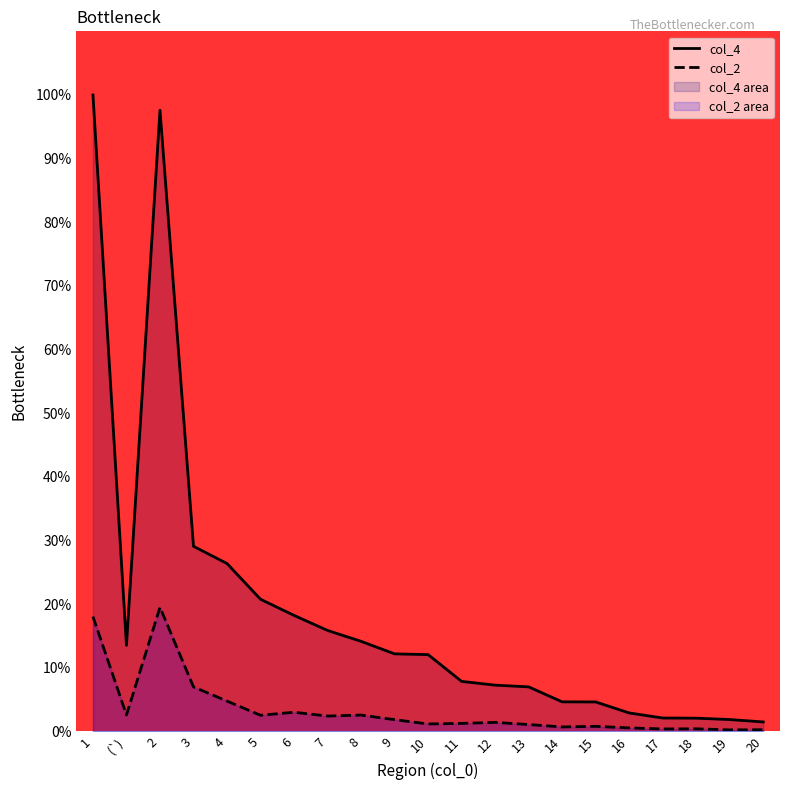

At which label does col_2 reach its minimum?

19